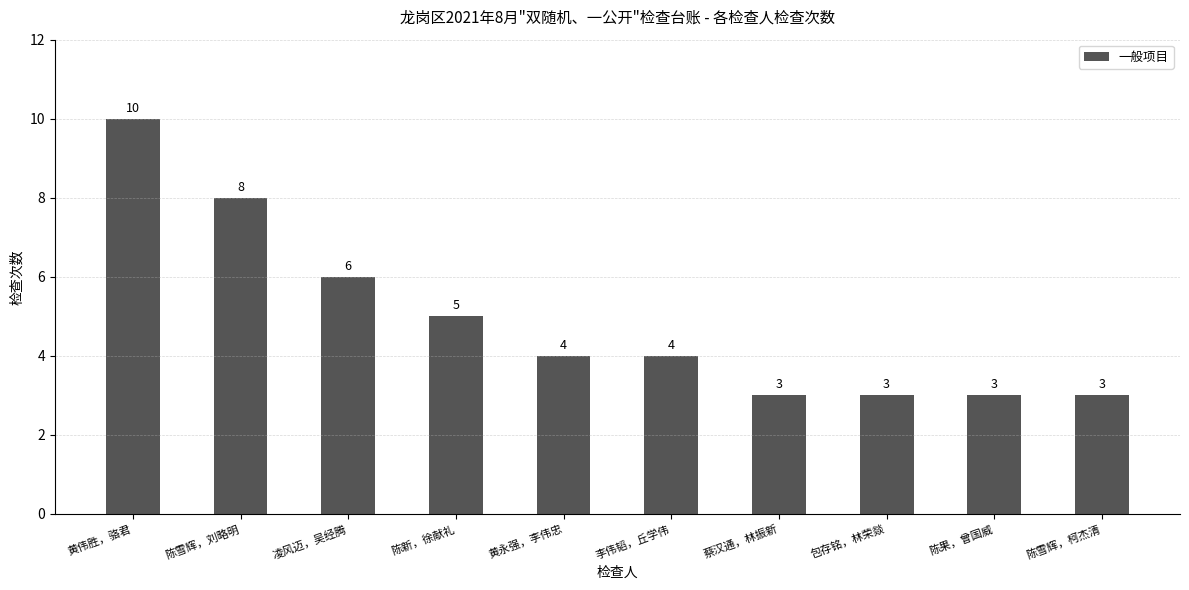

Which label corresponds to the largest value in the chart?

黄伟胜，骆君